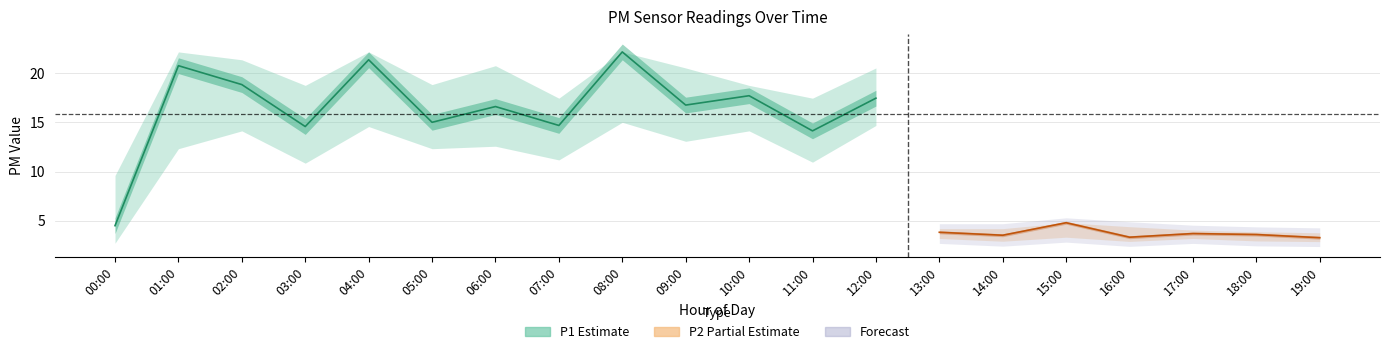

What is the lowest value of the P1 series?

4.5